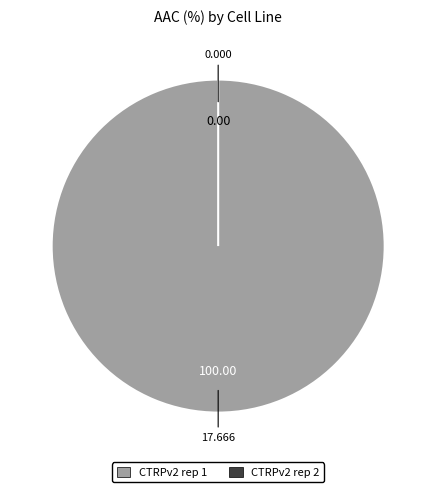

Which slice is the smallest?

CTRPv2 rep 2